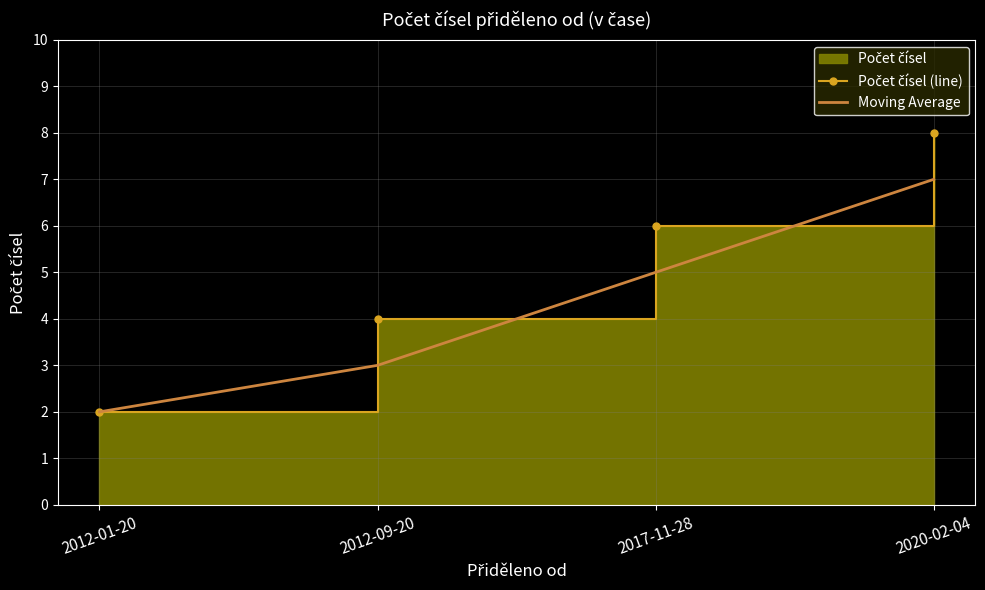

The value of Počet čísel (line) at 2017-11-28 is 3. True or false?

False